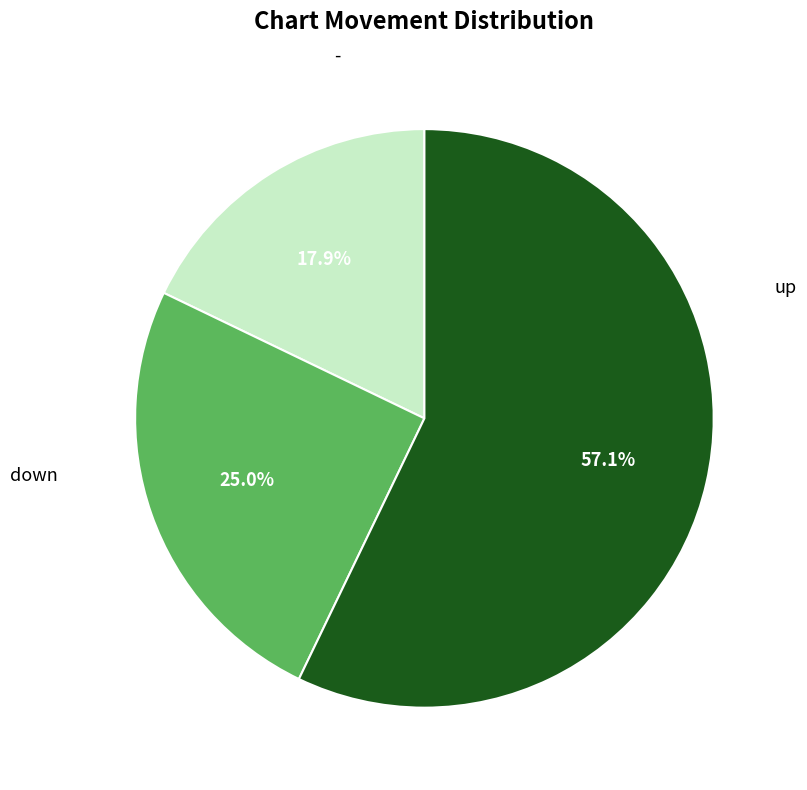

Is there any slice that represents more than half of the pie?

Yes